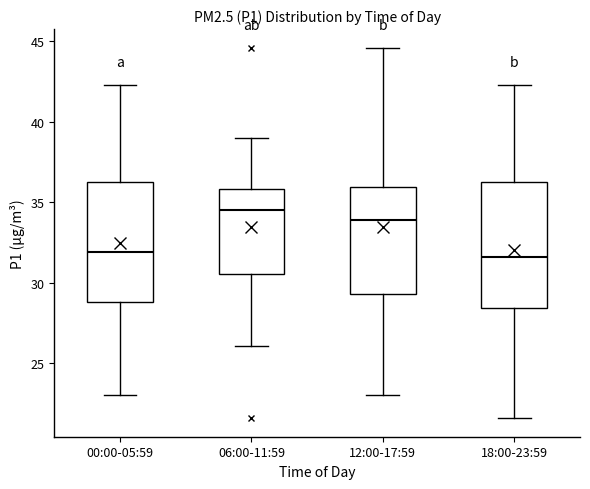

Reading left to right, read every box against the y-axis: the position of its median line, the range the box covers, and the ends of its whiskers. The values are not printed on the chart, so give them approximately, as read against the axis.

00:00-05:59: median 32.0, box 29.0 to 36.0, whiskers 23.0 to 42.5
06:00-11:59: median 34.5, box 30.5 to 36.0, whiskers 26.0 to 39.0
12:00-17:59: median 34.0, box 29.5 to 36.0, whiskers 23.0 to 44.5
18:00-23:59: median 31.5, box 28.5 to 36.0, whiskers 21.5 to 42.5